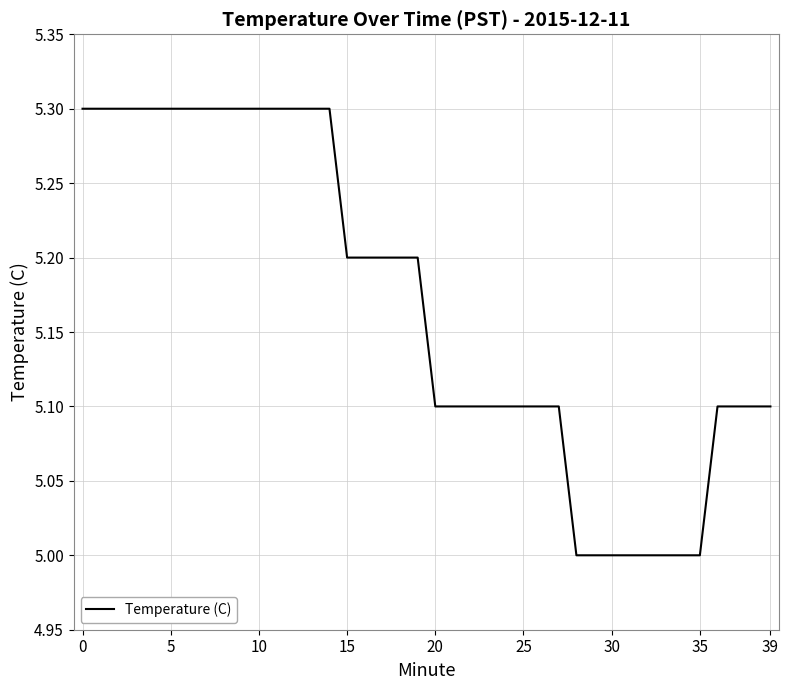

What is the greatest value displayed?

5.3